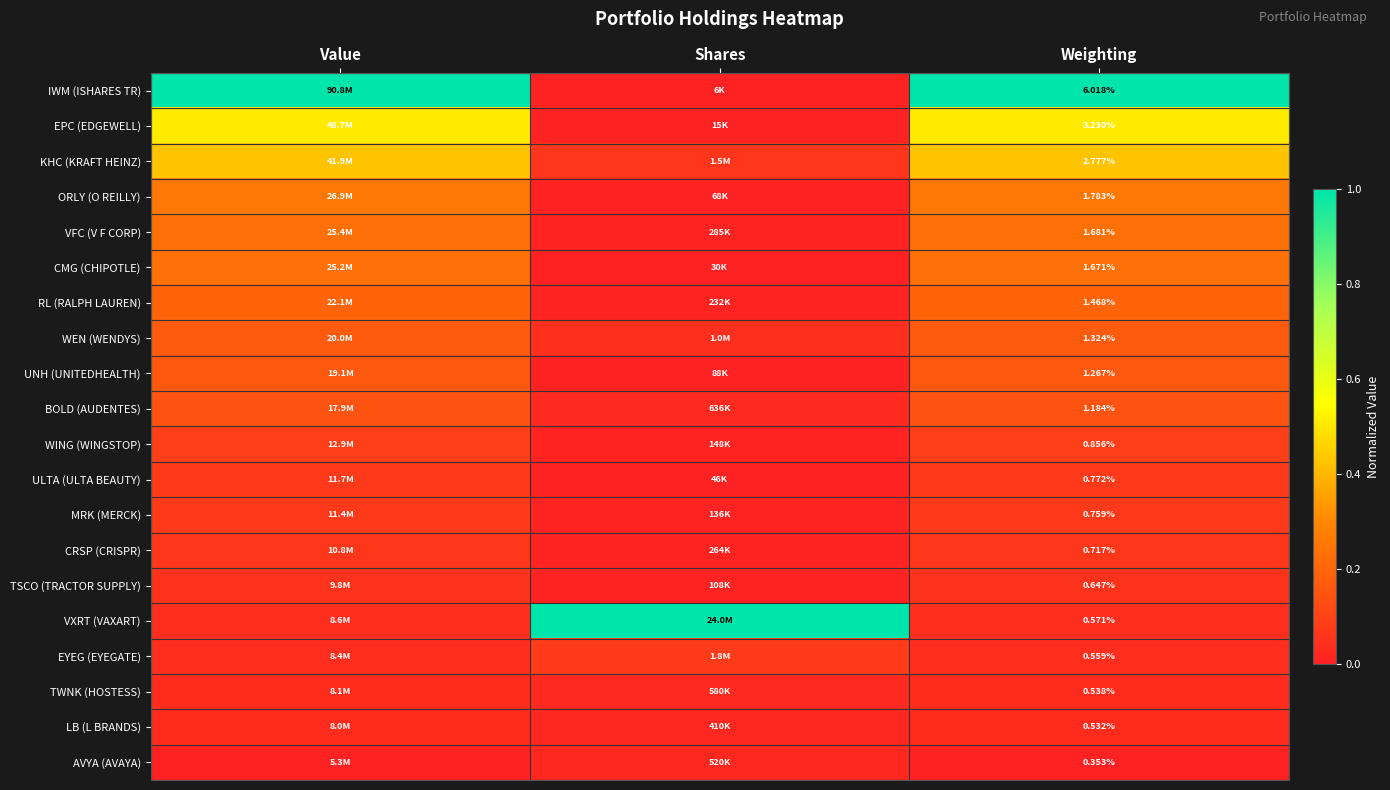

Is the value of CMG (CHIPOTLE) at Weighting greater than the value of IWM (ISHARES TR) at Weighting?

No